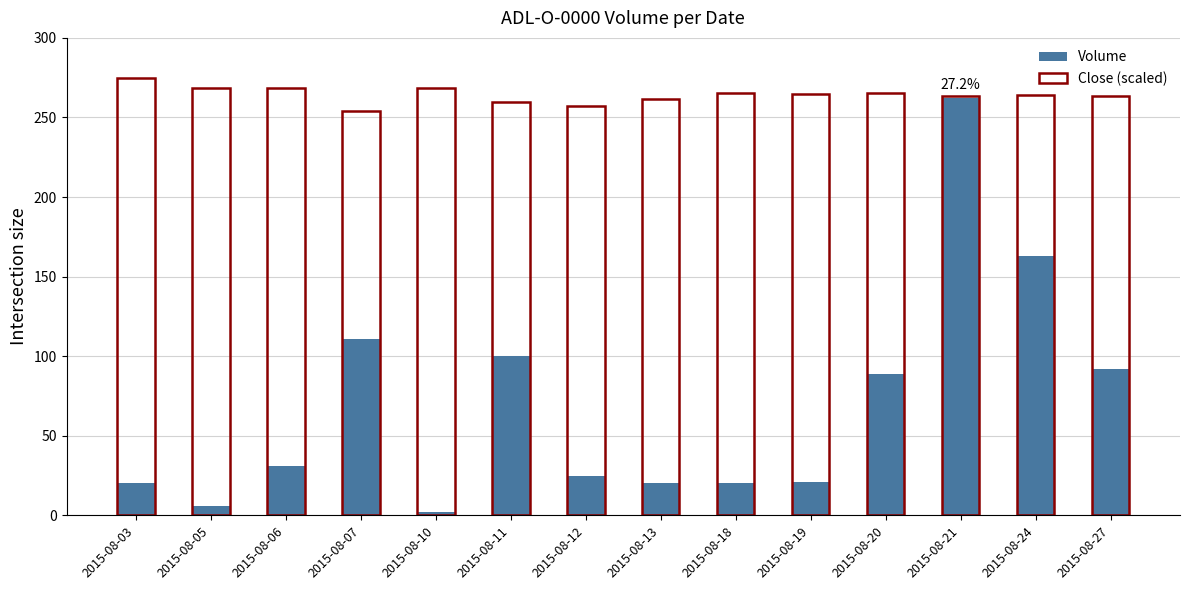

At 2015-08-12, list the series in order from smallest to largest.

Volume, Close (scaled)